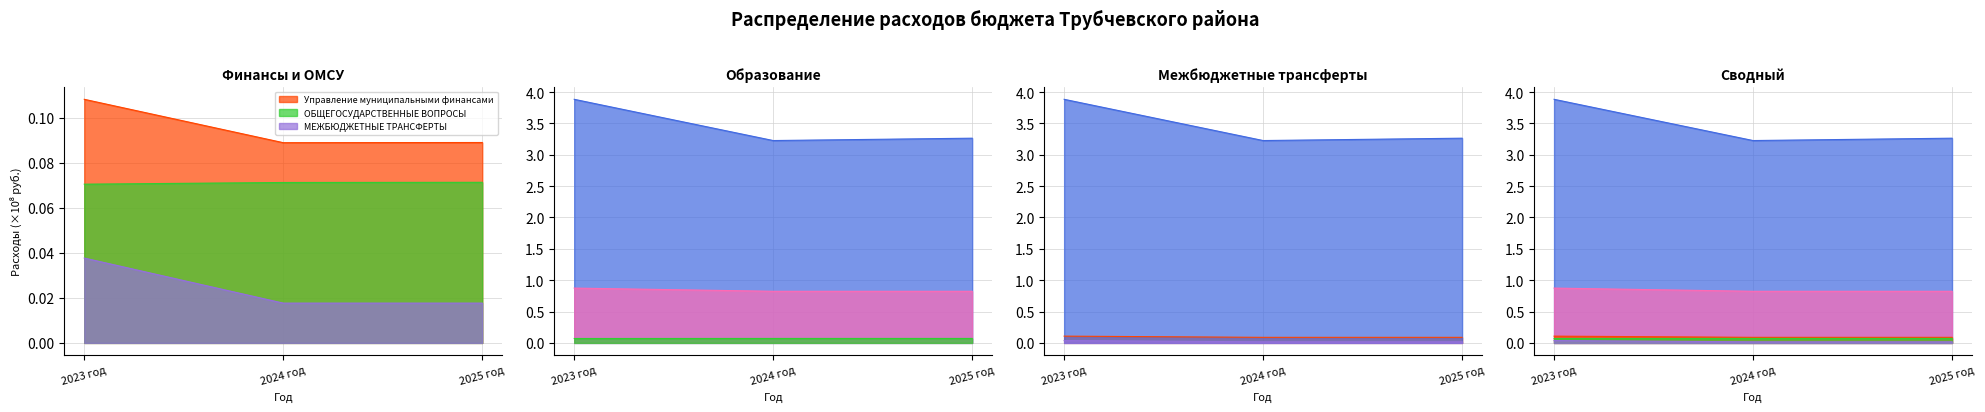

Which series changed the most between 2023 год and 2024 год?

Развитие образования